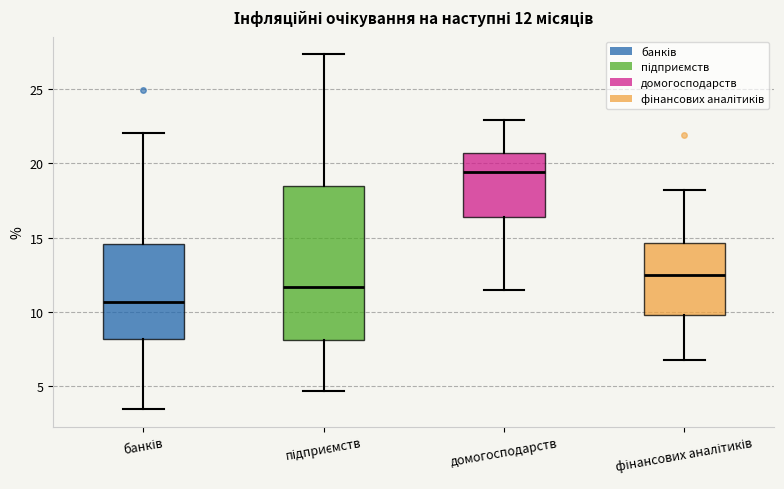

Comparing the boxes themselves (not the whiskers), which one is the tallest?

підприємств